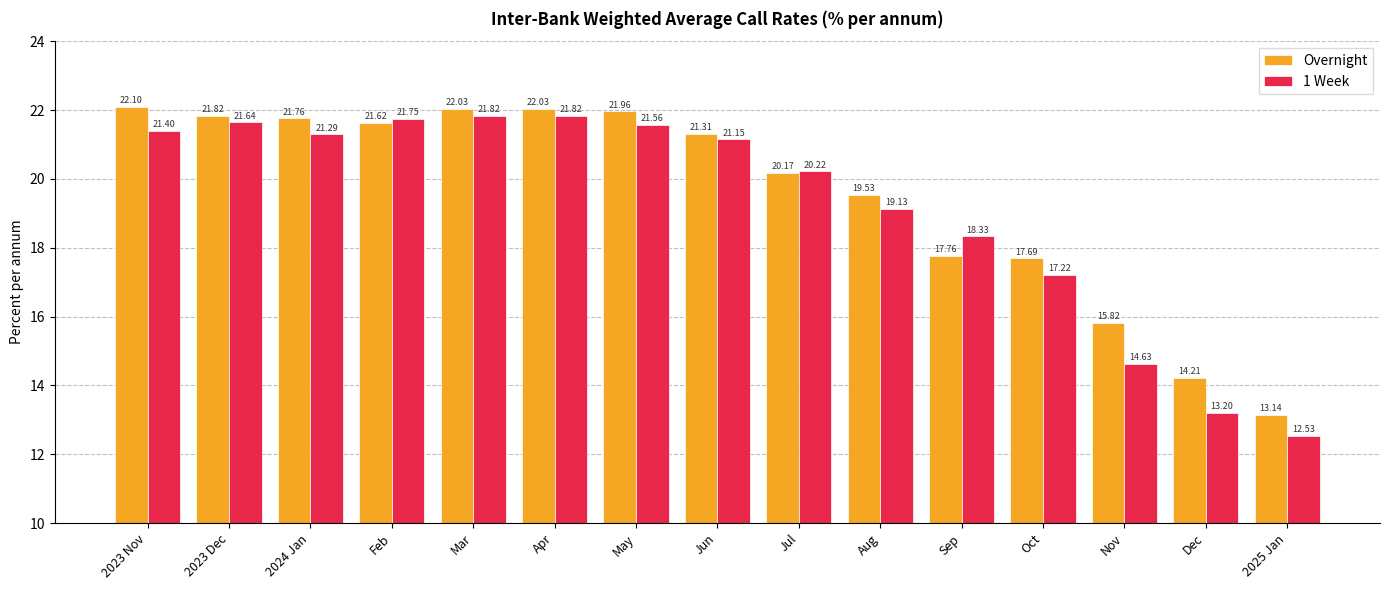

Which series has the largest total across all categories?

Overnight